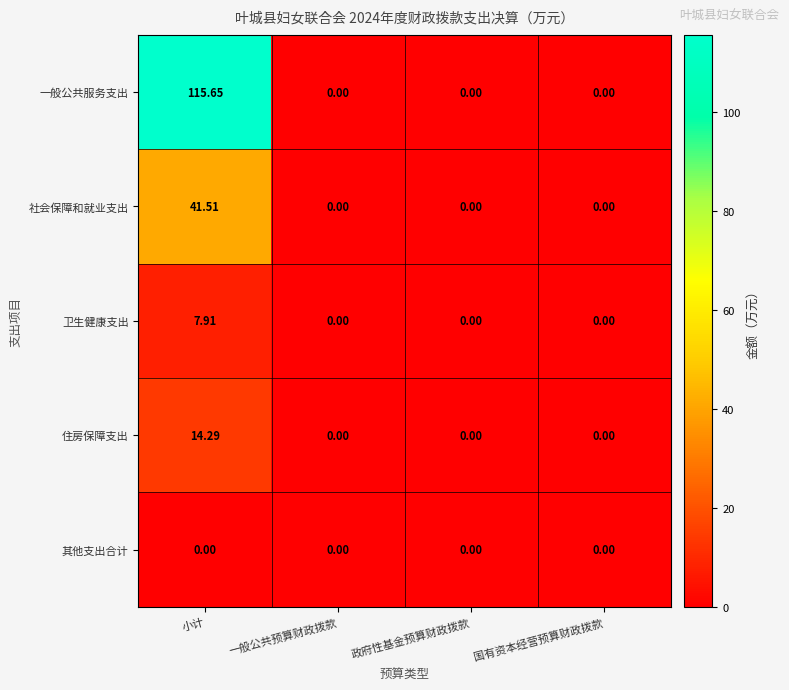

At how many categories does at least one series exceed 99?

1